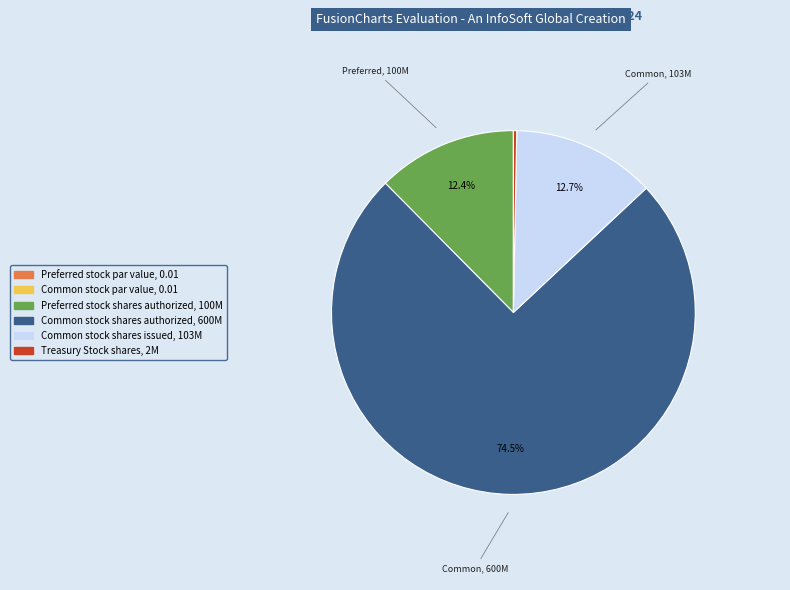

What portion of the pie excludes Preferred stock shares authorized?

87.6%